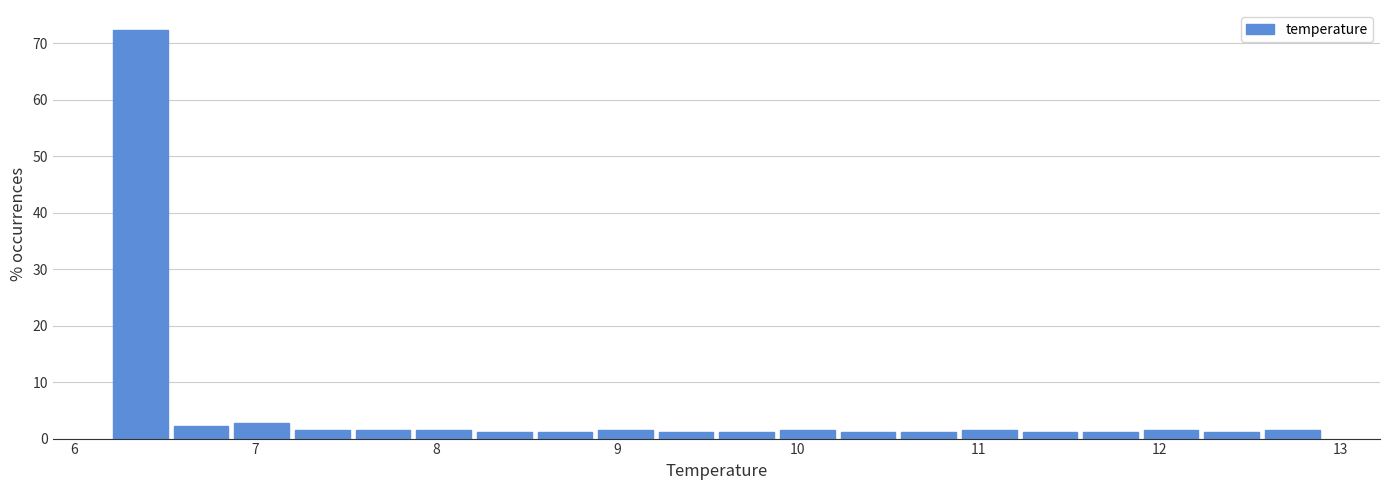

Read against the x-axis, roughly where is the centre of the tallest bar?

6.4